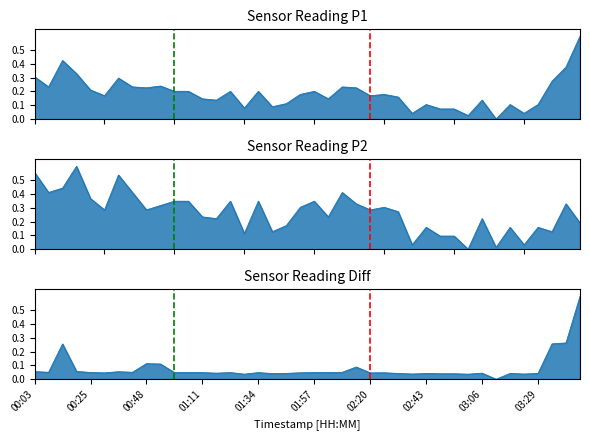

How many lines are shown in the chart?

2